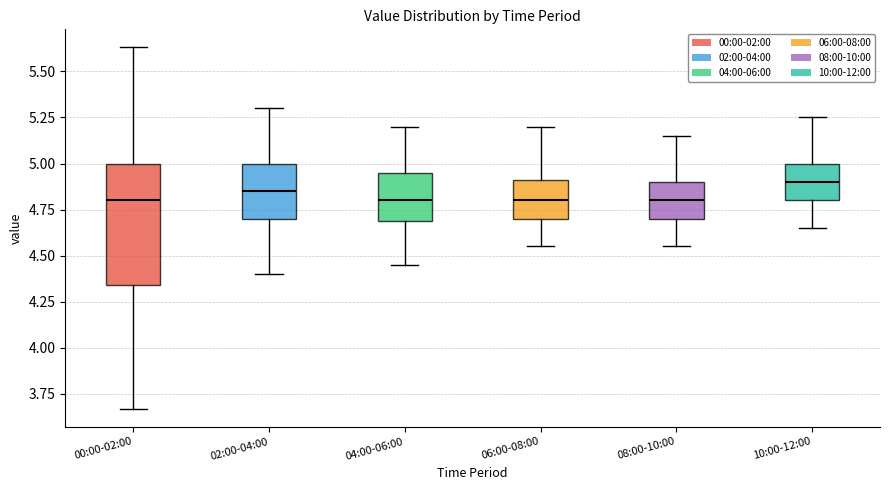

Comparing the boxes themselves (not the whiskers), which one is the tallest?

00:00-02:00